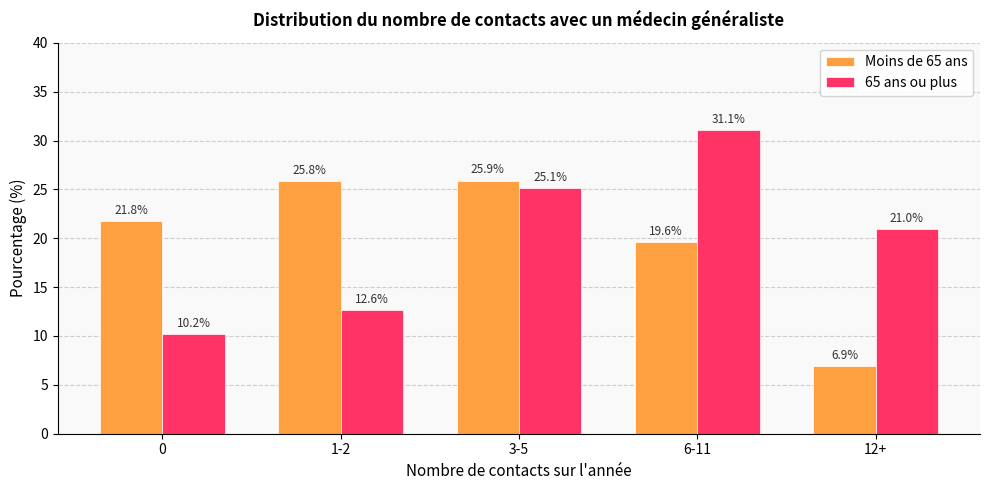

What is the difference between the Moins de 65 ans values at 12+ and 1-2?

18.9